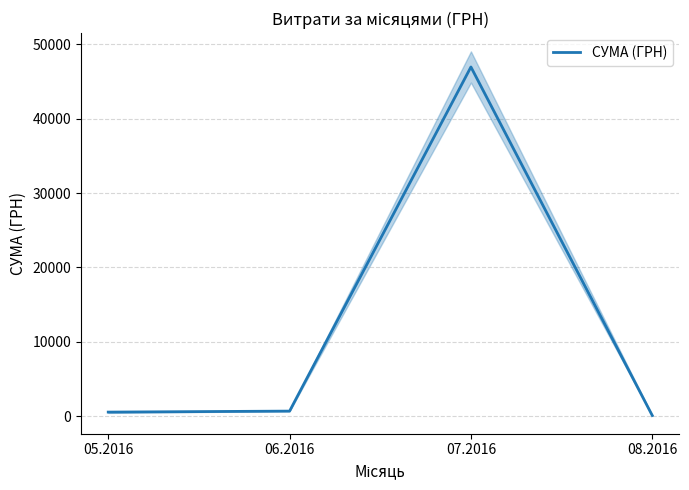

What position from the right is 08.2016?

1